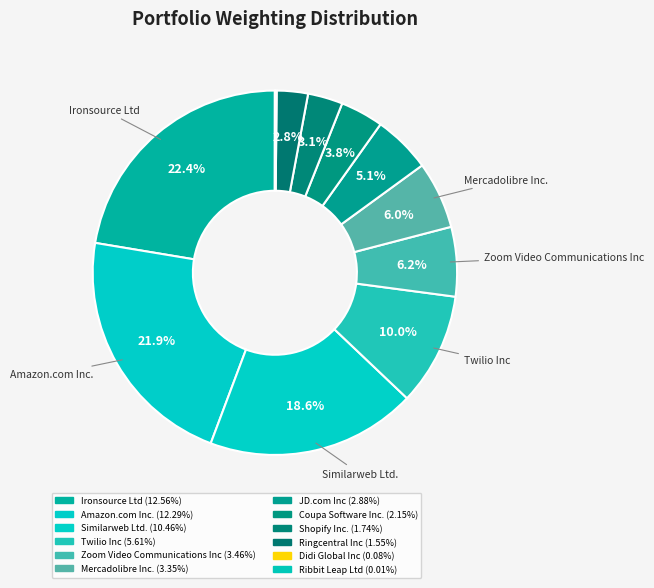

How many segments does this pie chart have?

12